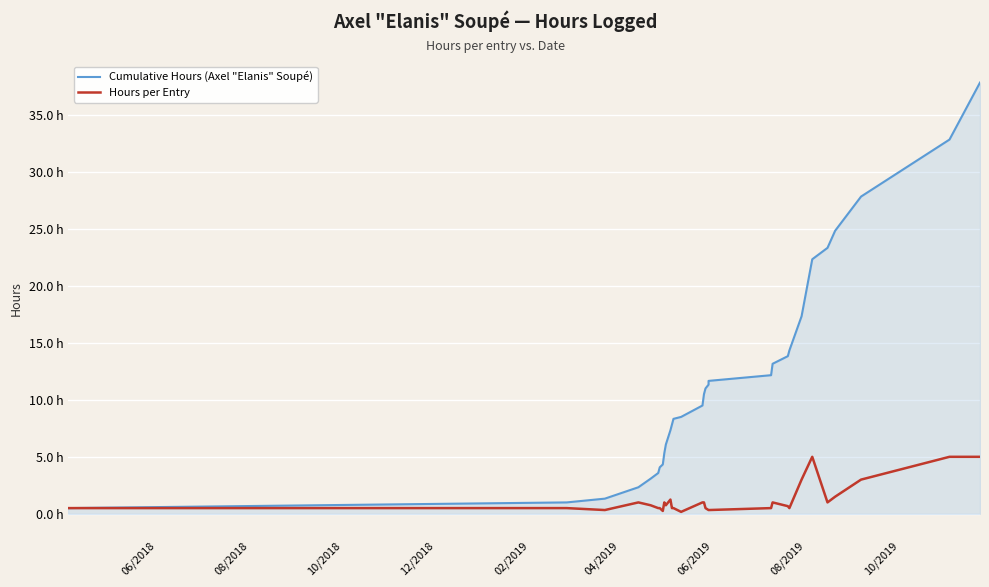

Does the chart display data point markers on the line(s)?

No